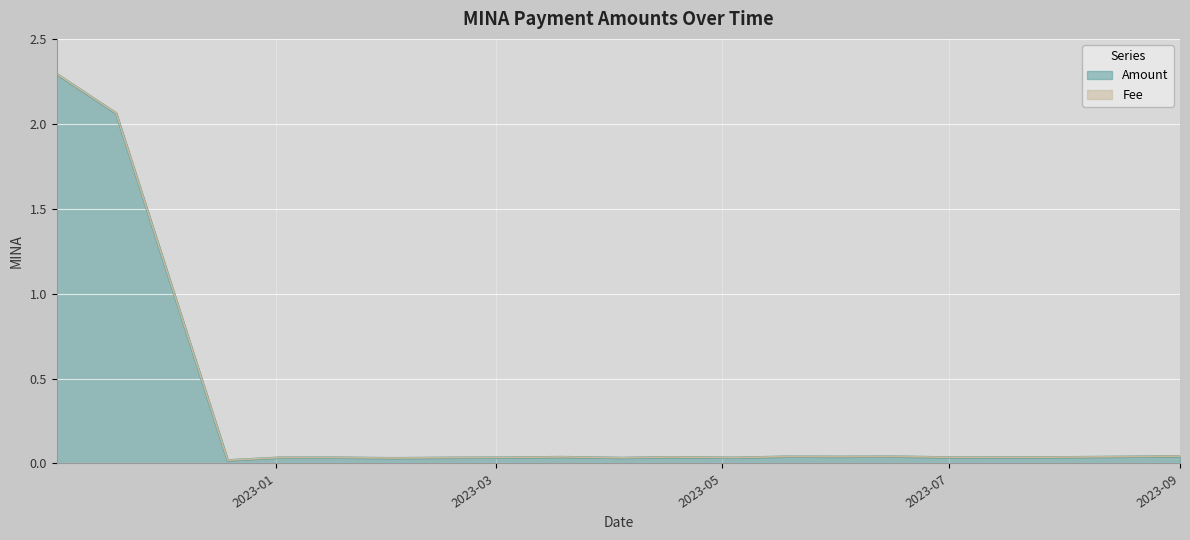

How many points are lower than both their immediate neighbors (excluding endpoints)?

6